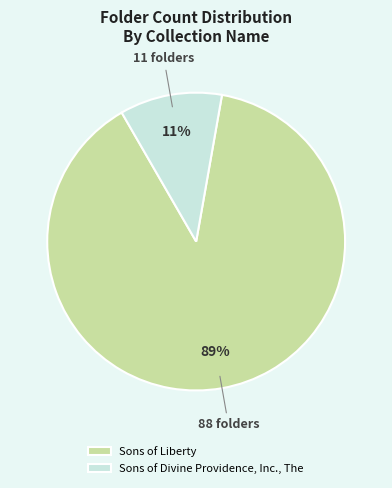

To the nearest percent, what is the difference between the Sons of Liberty and Sons of Divine Providence, Inc., The slice percentages?

78%